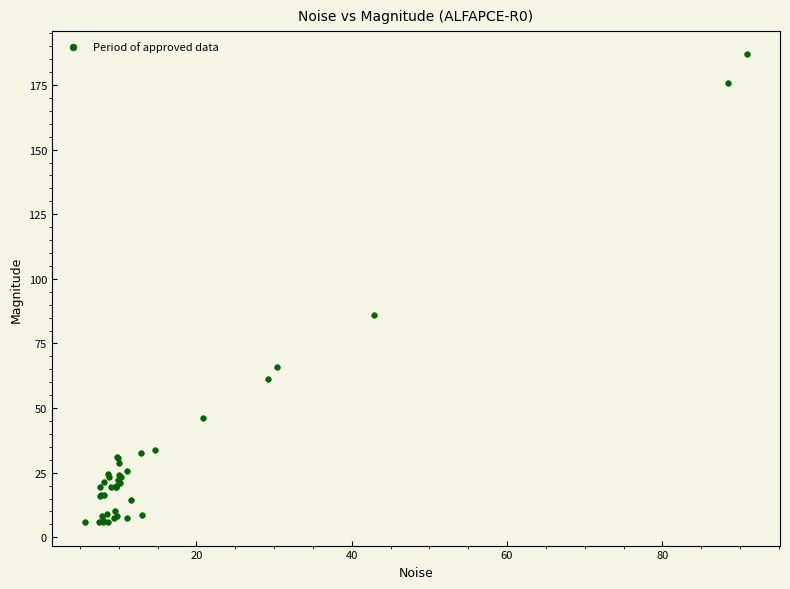

What Y value in the scatter plot is closest to 96?

86.0